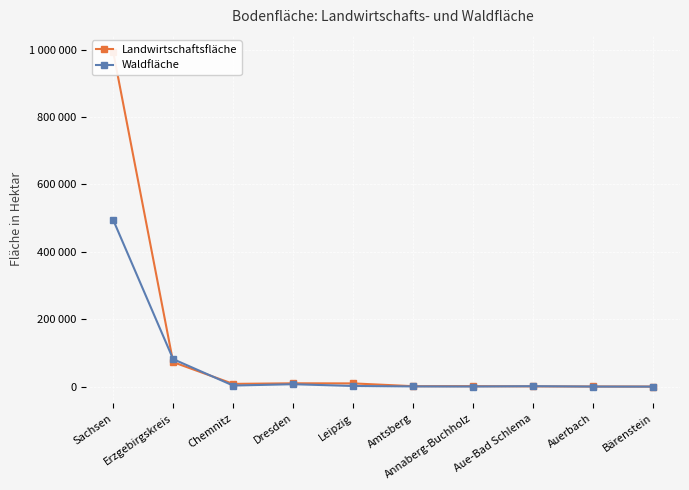

What is the approximate value of Landwirtschaftsfläche at Bärenstein?

277